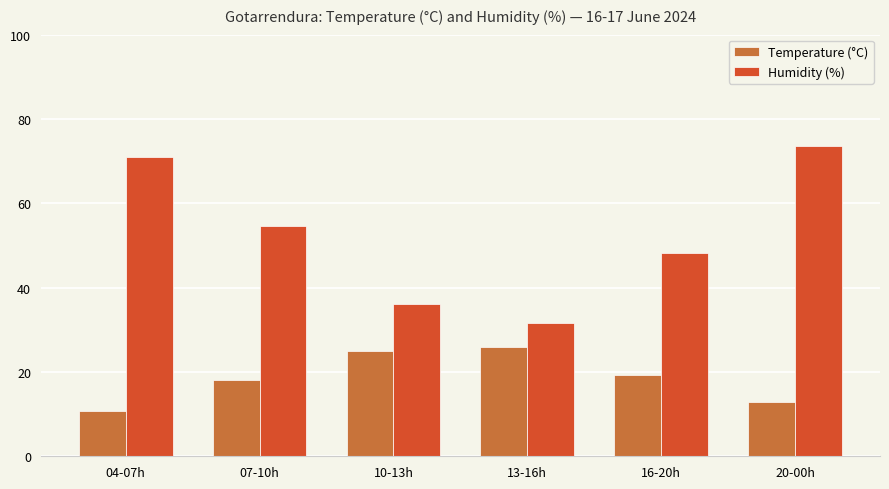

What is the value of the Humidity (%) bar at the 3rd from the left?

36.2